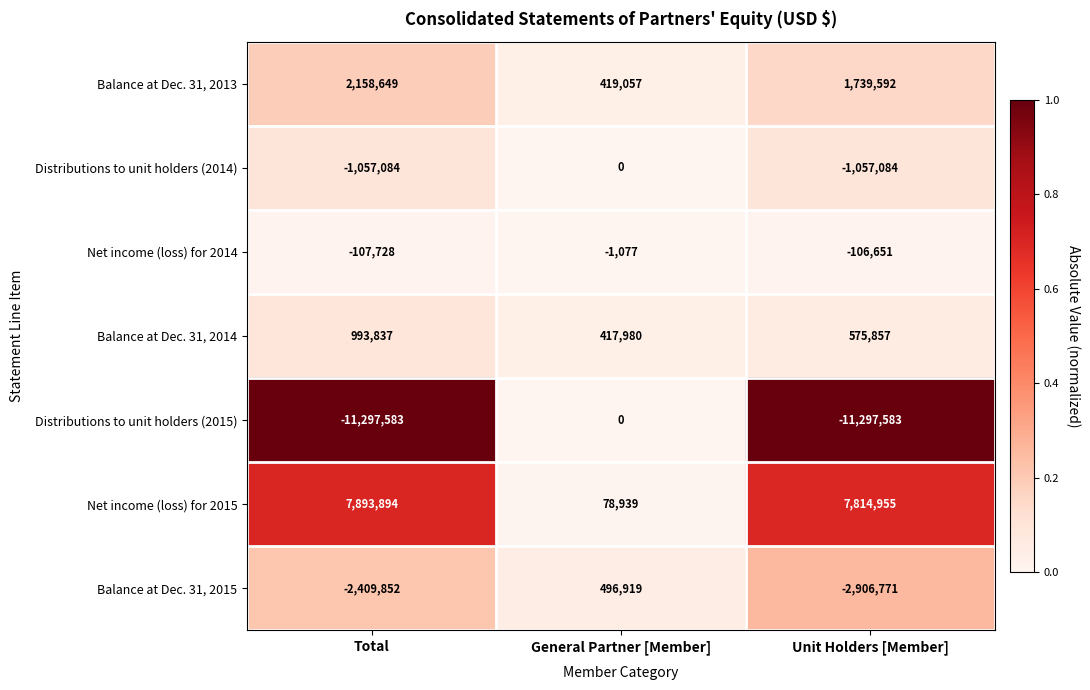

What is the difference between the maximum and second lowest values in the Distributions to unit holders (2014) series?

1057084